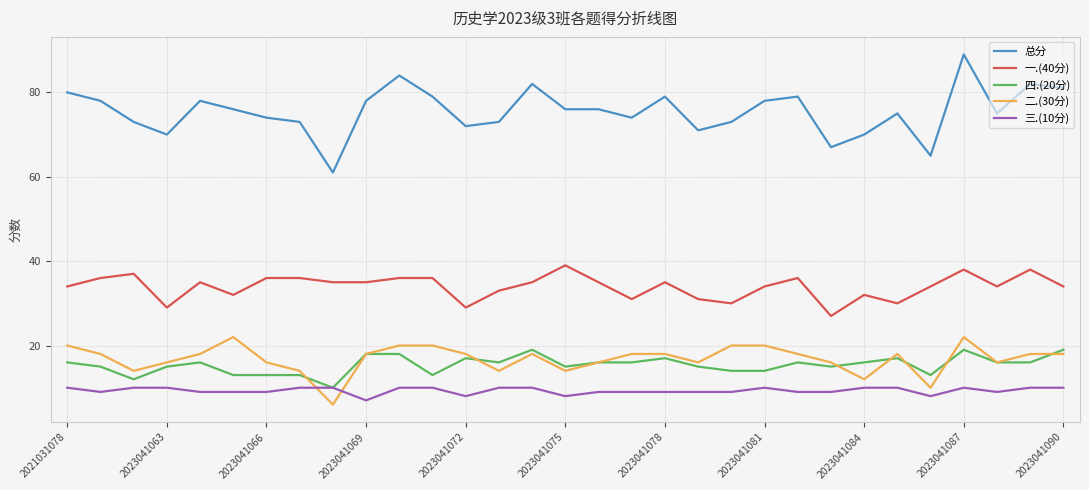

What is the minimum value shown in the chart?

6